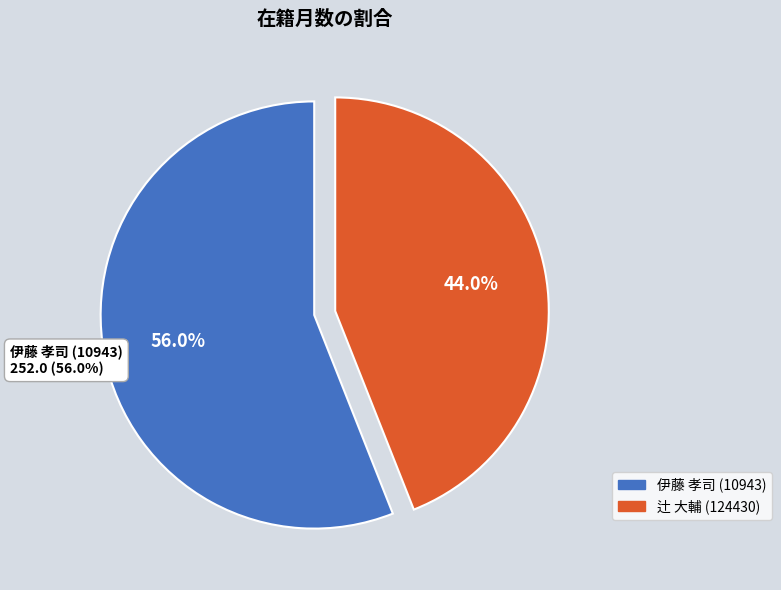

Is it true that 伊藤 孝司 (10943) is 67% of the pie?

False